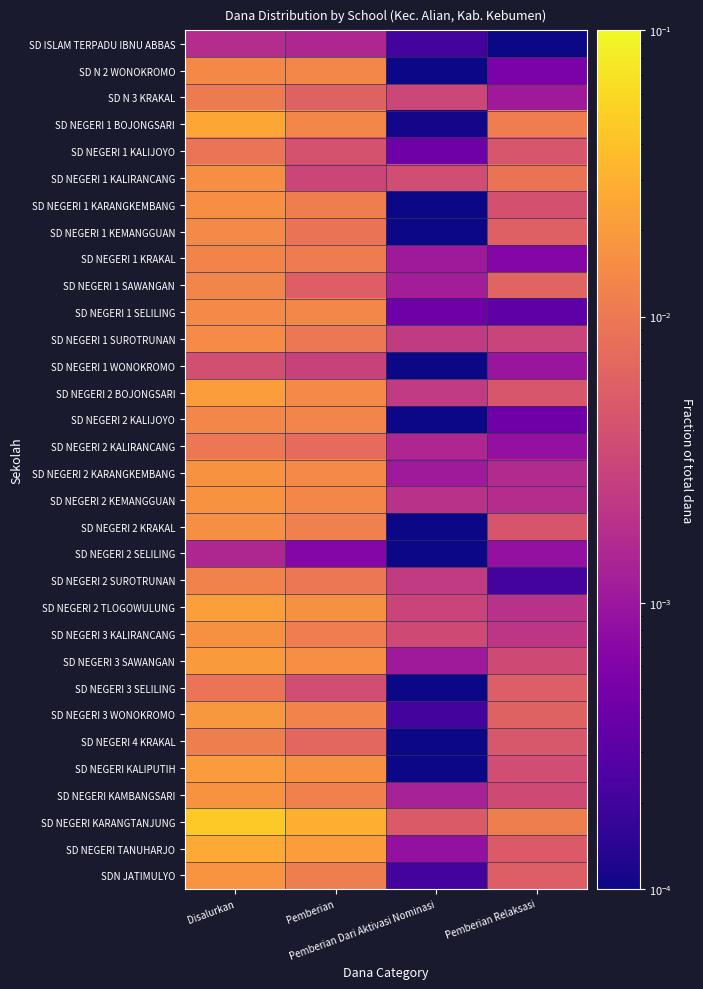

Rank the series by their maximum value, from lowest to highest.

SD NEGERI 2 SELILING, SD ISLAM TERPADU IBNU ABBAS, SD NEGERI 1 WONOKROMO, SD NEGERI 1 KALIJOYO, SD NEGERI 3 SELILING, SD NEGERI 2 KALIRANCANG, SD N 3 KRAKAL, SD NEGERI 4 KRAKAL, SD NEGERI 2 SUROTRUNAN, SD NEGERI 1 KRAKAL, SD NEGERI 1 SAWANGAN, SD NEGERI 2 KALIJOYO, SD N 2 WONOKROMO, SD NEGERI 1 SELILING, SD NEGERI 1 KEMANGGUAN, SD NEGERI 1 SUROTRUNAN, SD NEGERI 1 KARANGKEMBANG, SD NEGERI 1 KALIRANCANG, SD NEGERI 2 KRAKAL, SD NEGERI 3 KALIRANCANG, SD NEGERI KAMBANGSARI, SD NEGERI 2 KARANGKEMBANG, SD NEGERI 2 KEMANGGUAN, SDN JATIMULYO, SD NEGERI 3 WONOKROMO, SD NEGERI 3 SAWANGAN, SD NEGERI KALIPUTIH, SD NEGERI 2 BOJONGSARI, SD NEGERI 2 TLOGOWULUNG, SD NEGERI 1 BOJONGSARI, SD NEGERI TANUHARJO, SD NEGERI KARANGTANJUNG